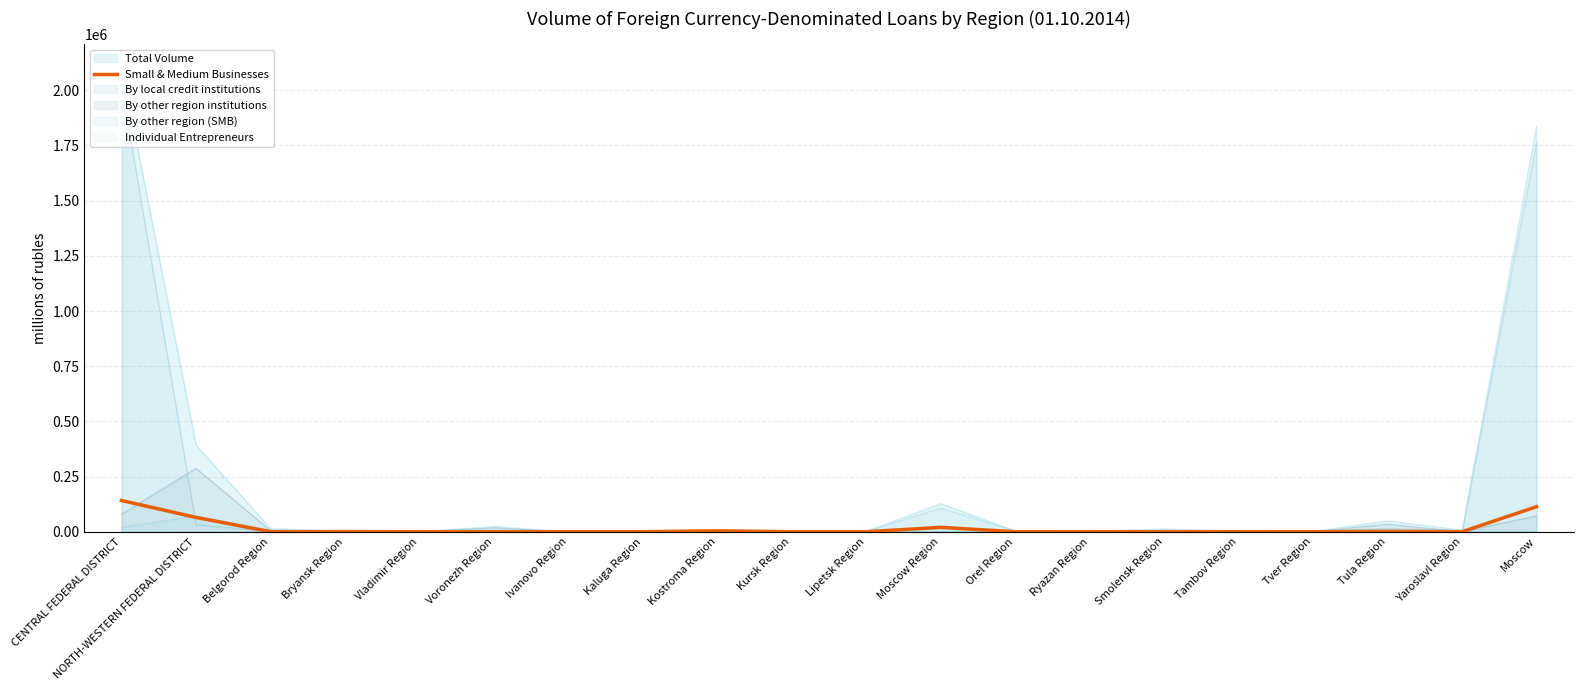

What is the value of the 4th point from the left?

726